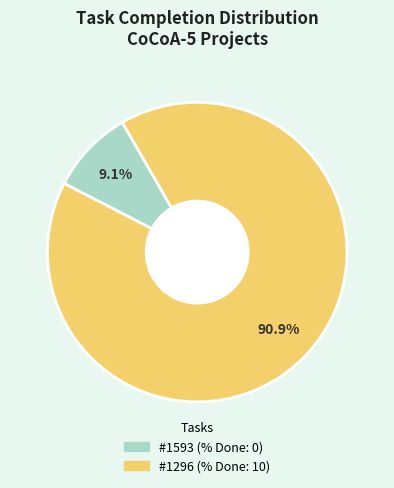

Is there a majority slice in this chart?

Yes